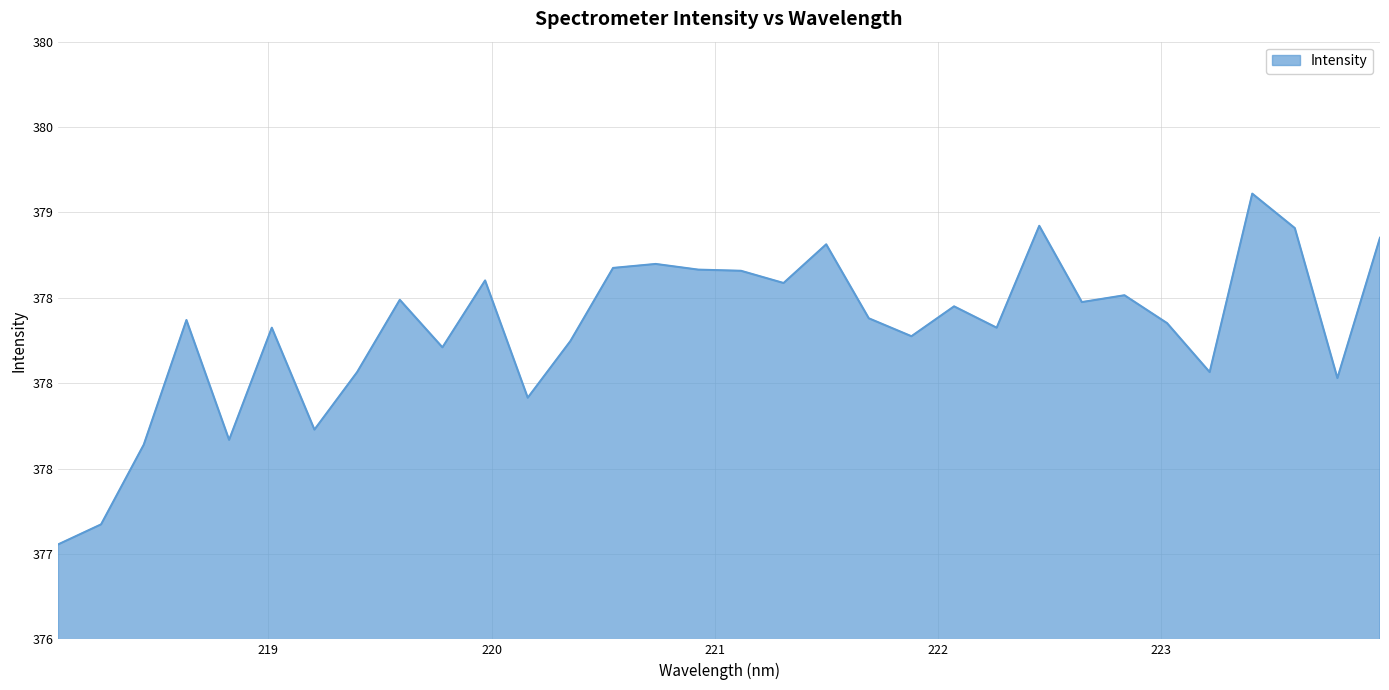

At which category does the chart reach its peak across all series?

223.408